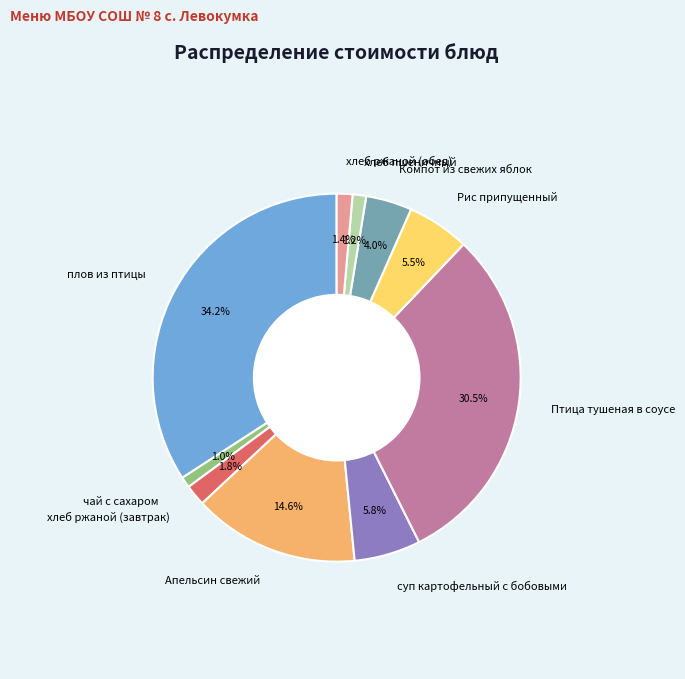

The хлеб ржаной (обед) slice represents 15% of the pie. True or false?

False